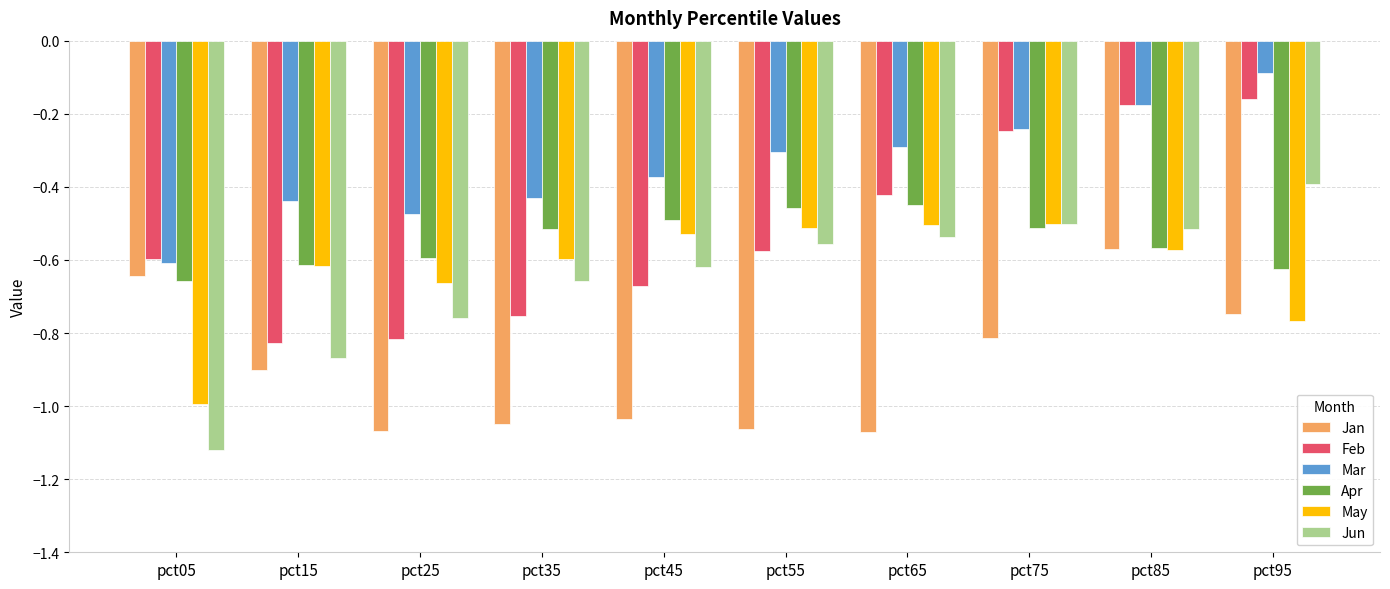

Rank the series by their maximum value, from lowest to highest.

Jan, May, Apr, Jun, Feb, Mar